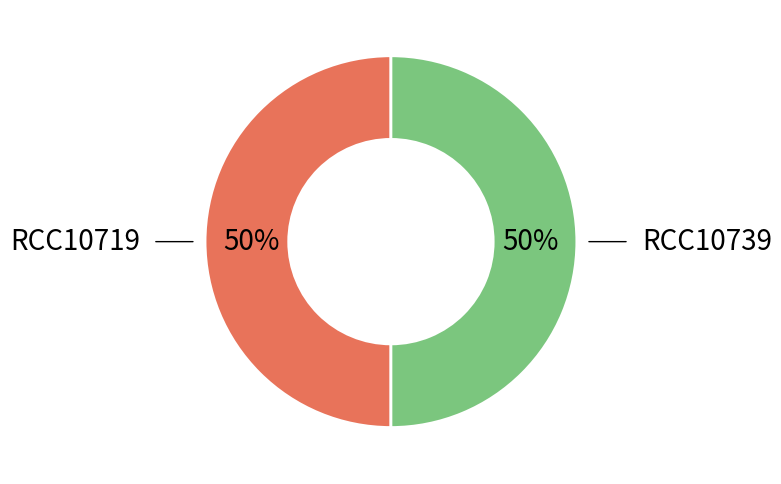

To the nearest percent, what is the average slice percentage?

50%